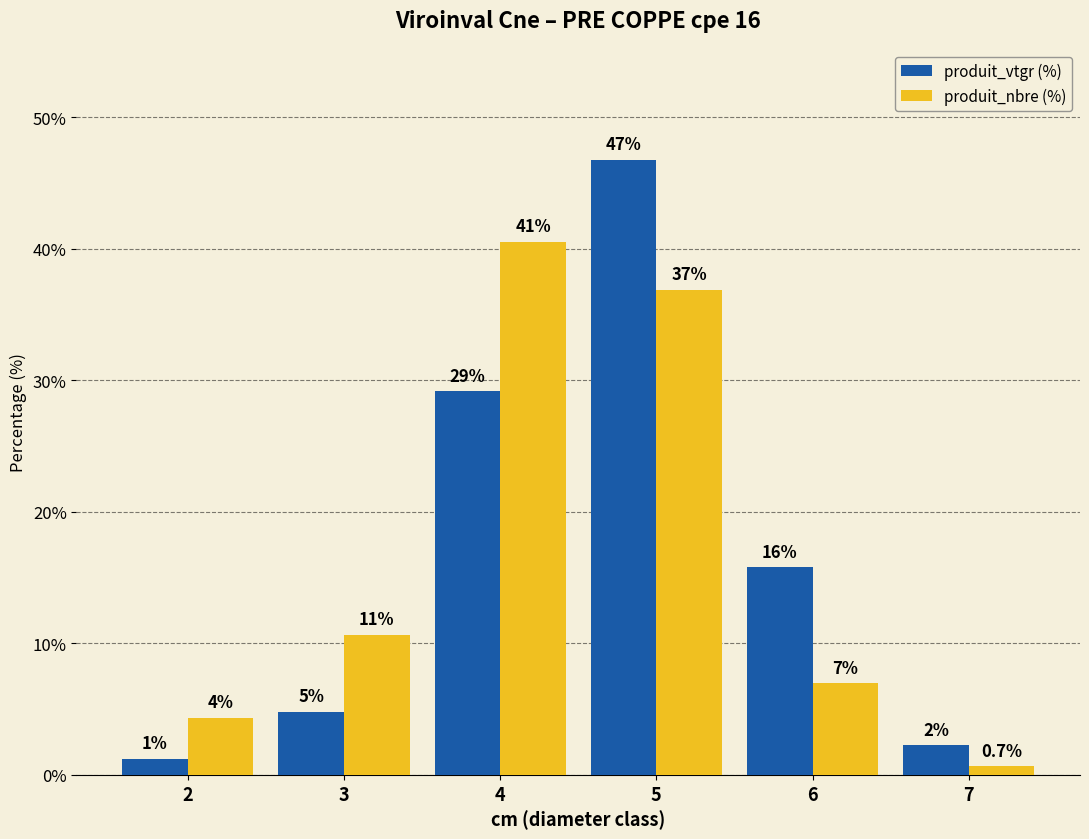

Read the produit_nbre (%) value at 6.

7.0